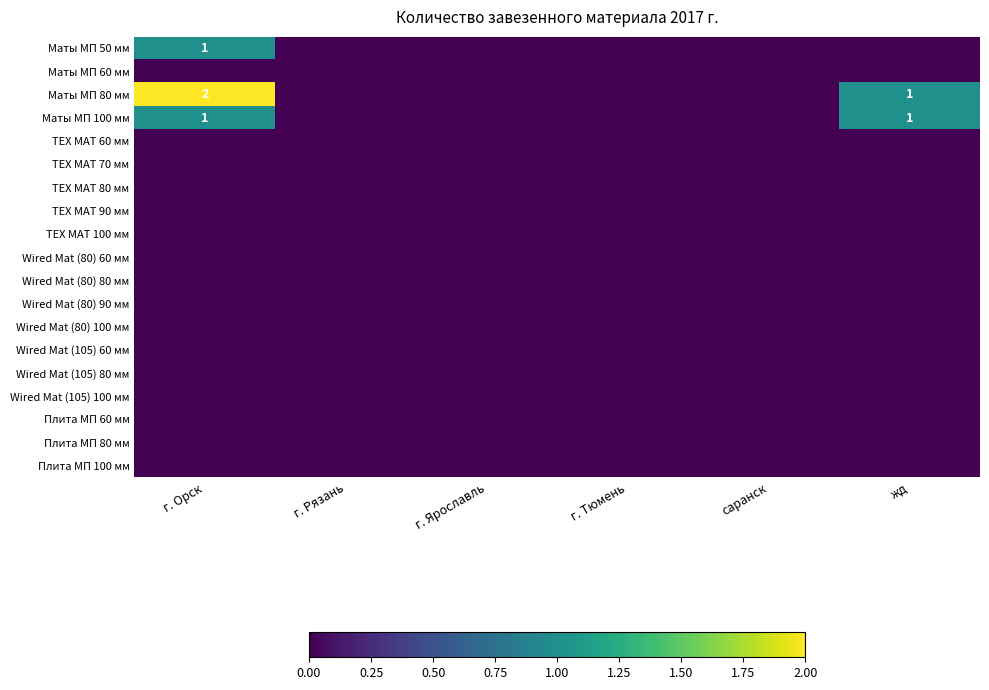

At which category does the chart reach its peak across all series?

г. Орск